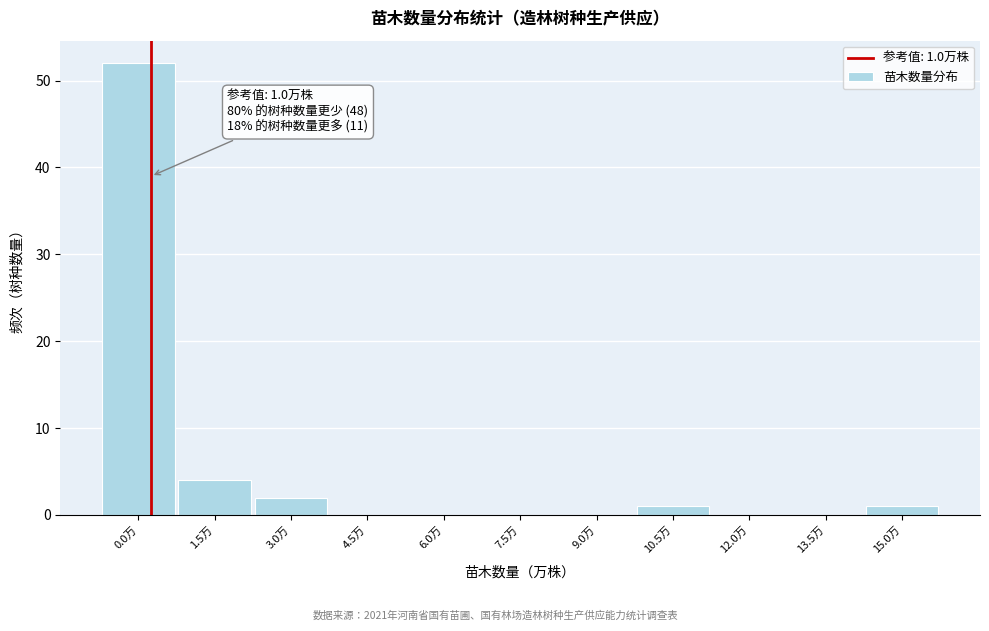

Reading left to right, what are all the values shown in this chart?

0.0万=52	1.5万=4	3.0万=2	4.5万=0	6.0万=0	7.5万=0	9.0万=0	10.5万=1	12.0万=0	13.5万=0	15.0万=1